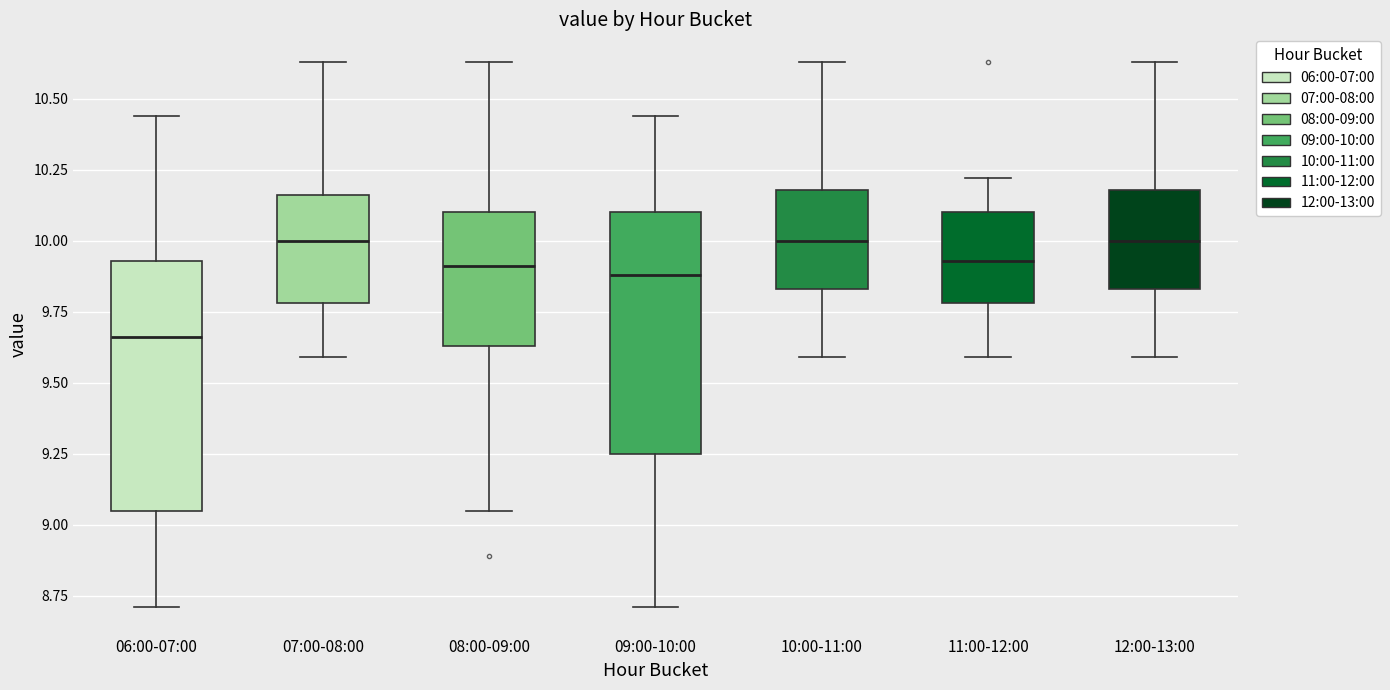

Reading left to right, transcribe this box plot: for each box, give where its median line is, the range the box spans, and where its two whiskers end, as read against the y-axis. The values are not printed on the chart, so give them approximately, as read against the axis.

06:00-07:00: median 9.65, box 9.05 to 9.95, whiskers 8.70 to 10.45
07:00-08:00: median 10.00, box 9.80 to 10.15, whiskers 9.60 to 10.65
08:00-09:00: median 9.90, box 9.65 to 10.10, whiskers 9.05 to 10.65
09:00-10:00: median 9.90, box 9.25 to 10.10, whiskers 8.70 to 10.45
10:00-11:00: median 10.00, box 9.85 to 10.20, whiskers 9.60 to 10.65
11:00-12:00: median 9.95, box 9.80 to 10.10, whiskers 9.60 to 10.20
12:00-13:00: median 10.00, box 9.85 to 10.20, whiskers 9.60 to 10.65